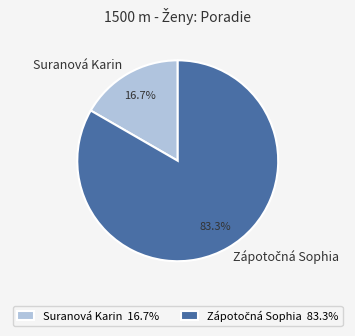

How many slices are in this pie chart?

2